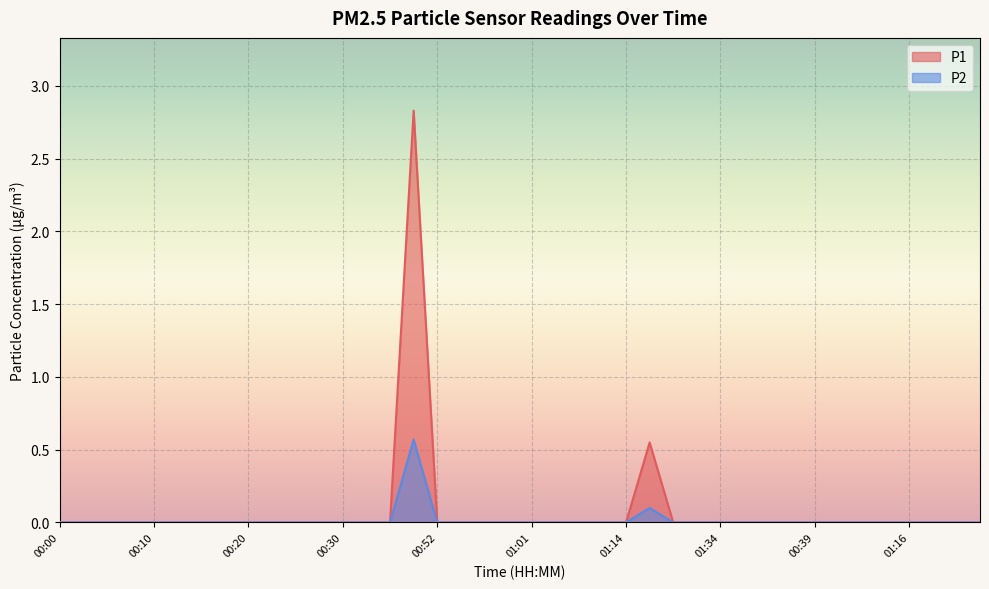

What are all the series names shown in the legend?

P1, P2